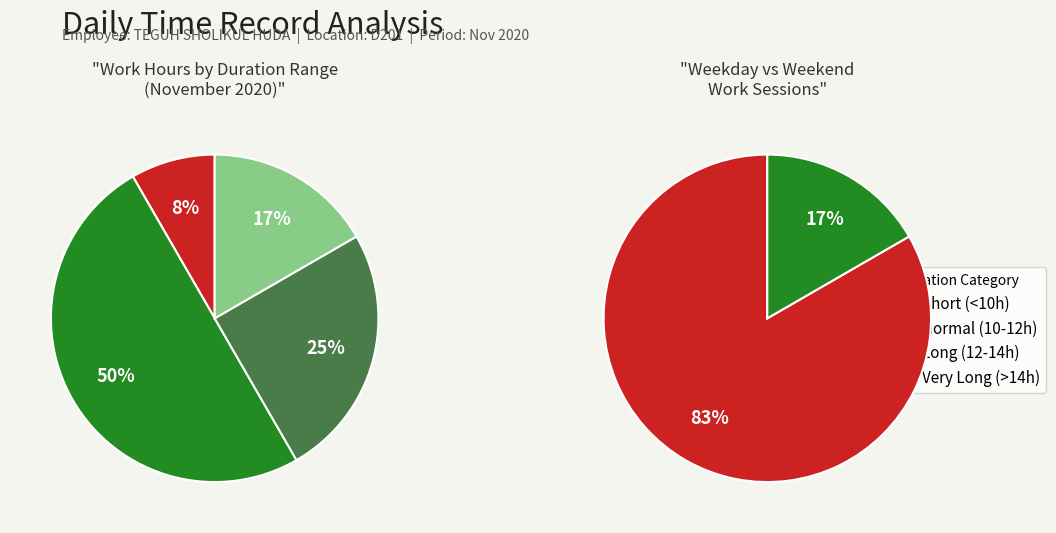

To the nearest percent, what portion does 10.98 represent?

4%